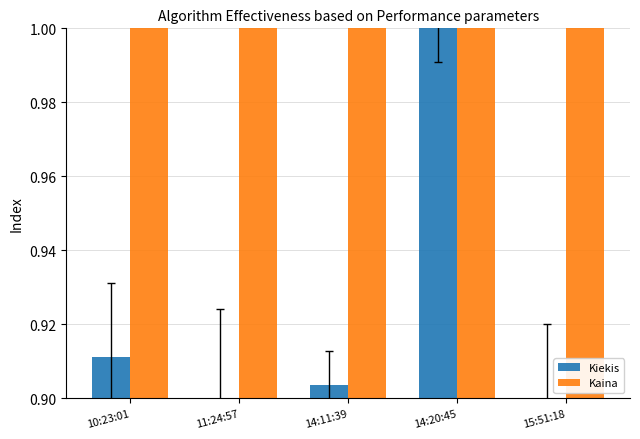

Is the value of Kiekis at 11:24:57 greater than the value of Kaina at 15:51:18?

No